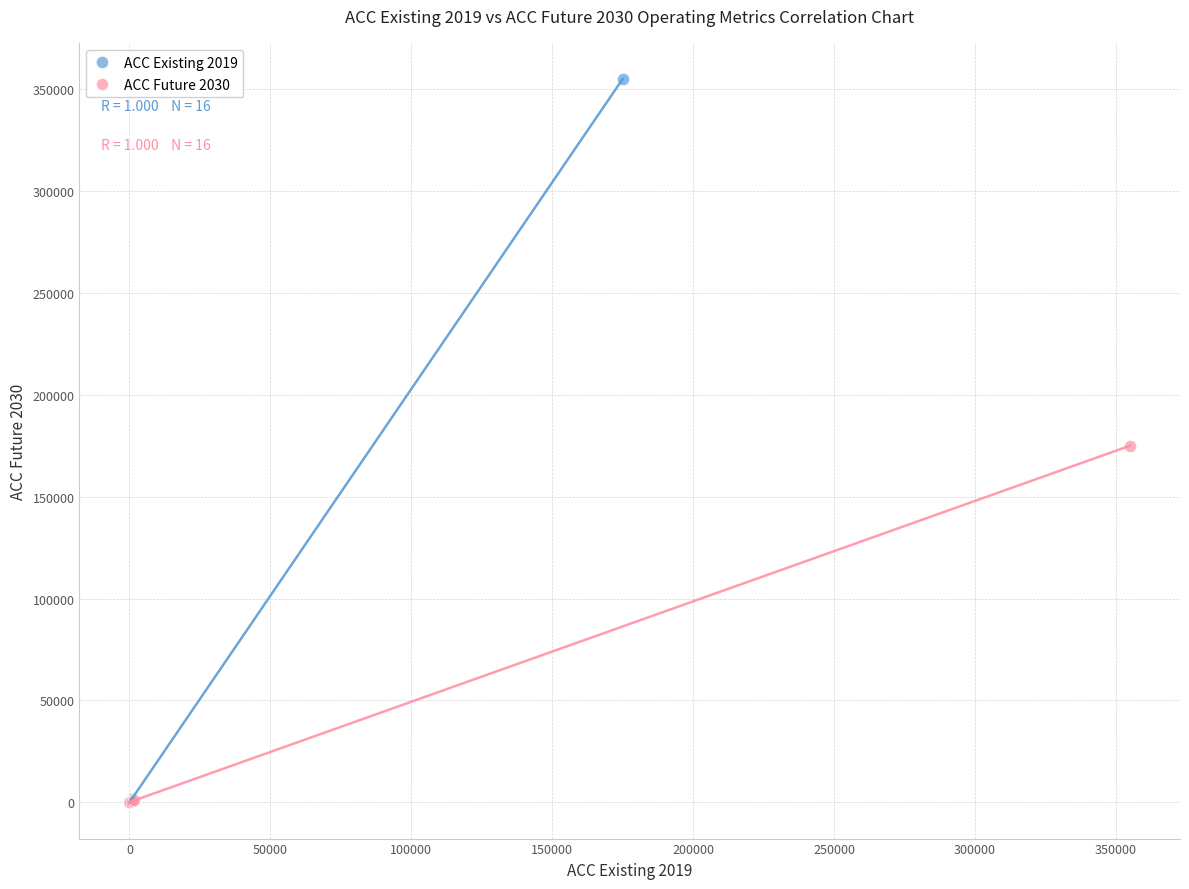

Which series has the largest Y range (max minus min)?

ACC Existing 2019